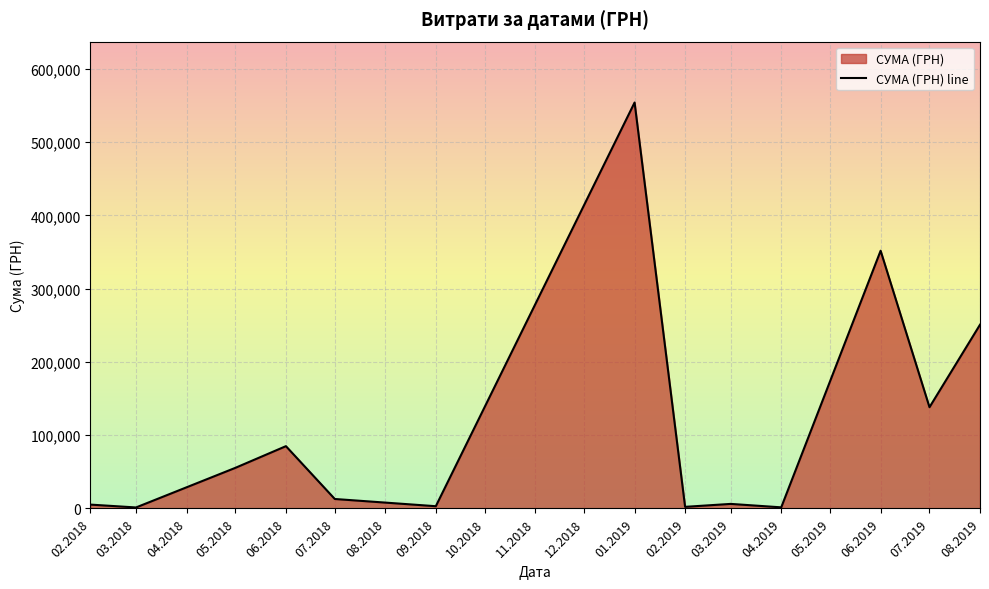

Reading right to left, what are all the values shown in this chart?

250802.4	138204.0	351785.6	1504.0	6198.0	2189.0	554105.6	3052.8	12909.8	85024.0	55455.8	1346.8	5247.4